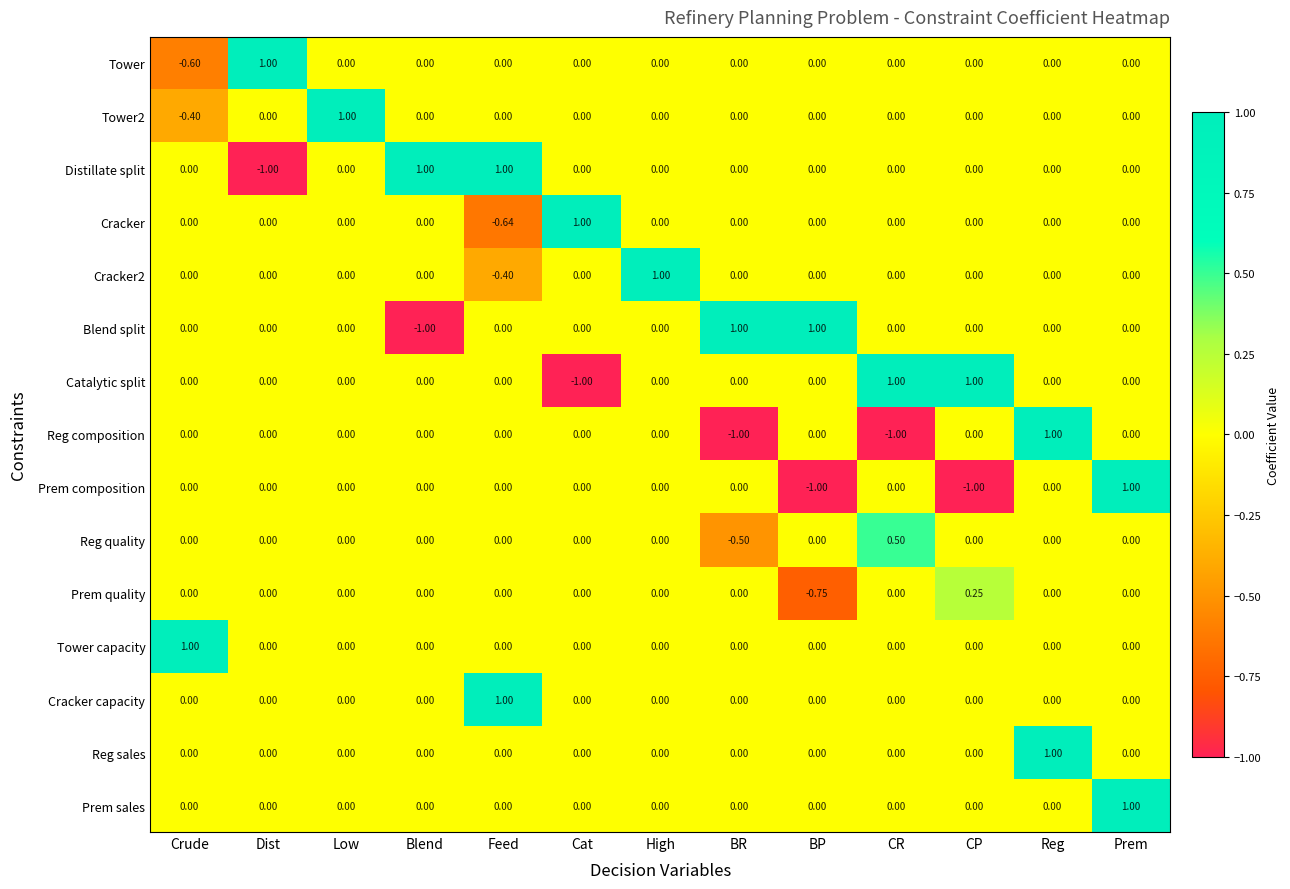

Count the number of categories in the chart.

13